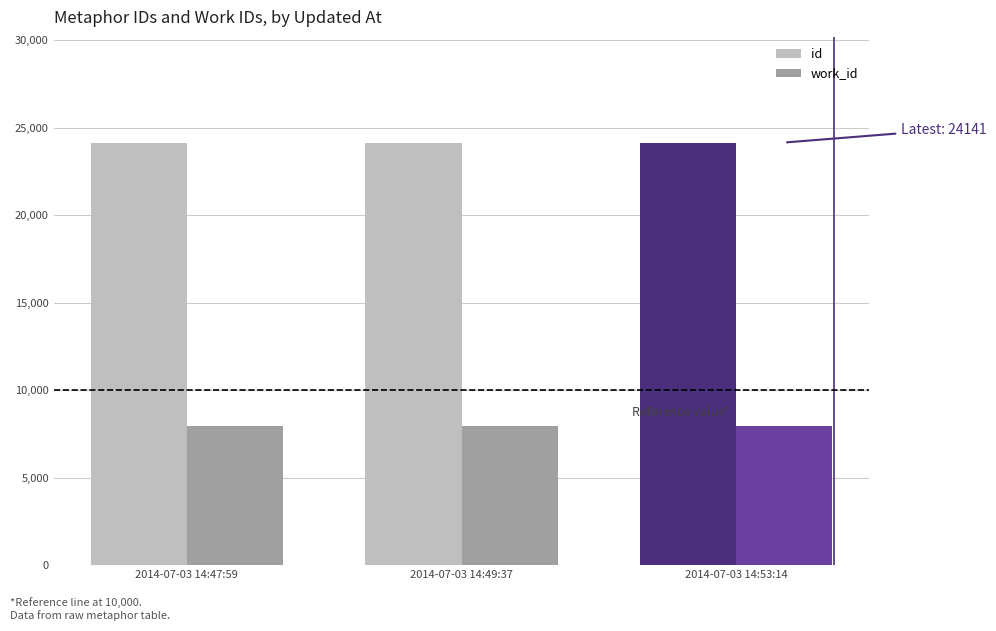

What is the spread (max minus min) of values at 2014-07-03 14:47:59?

16180